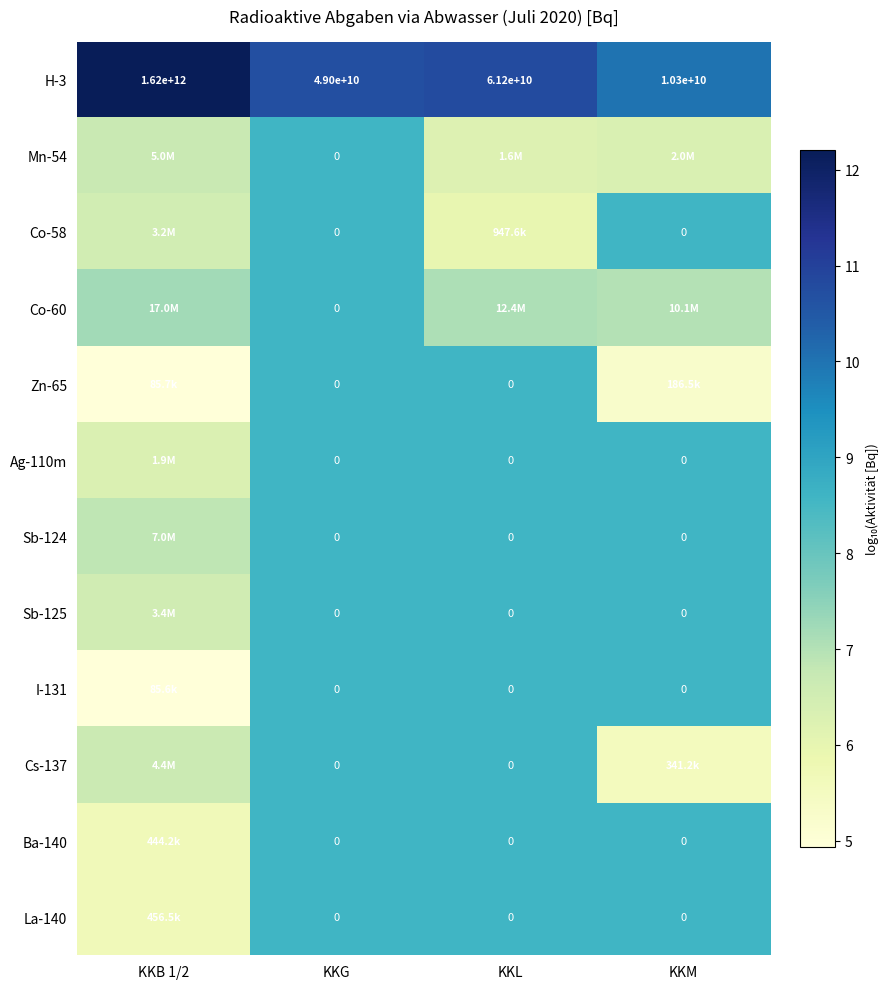

Which label corresponds to the largest value in the chart?

KKB 1/2